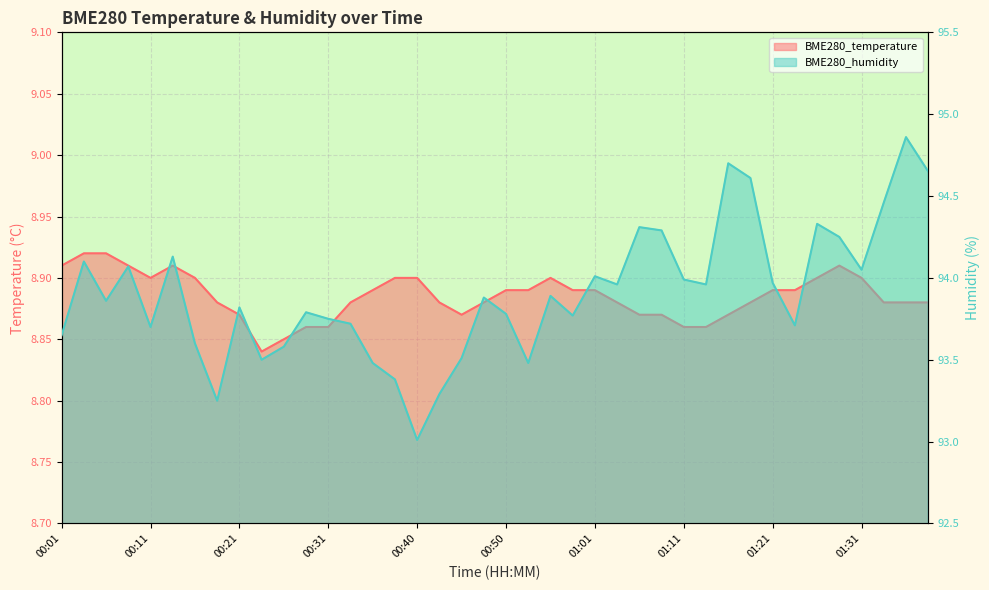

What is the sum of all BME280_temperature values?

355.4